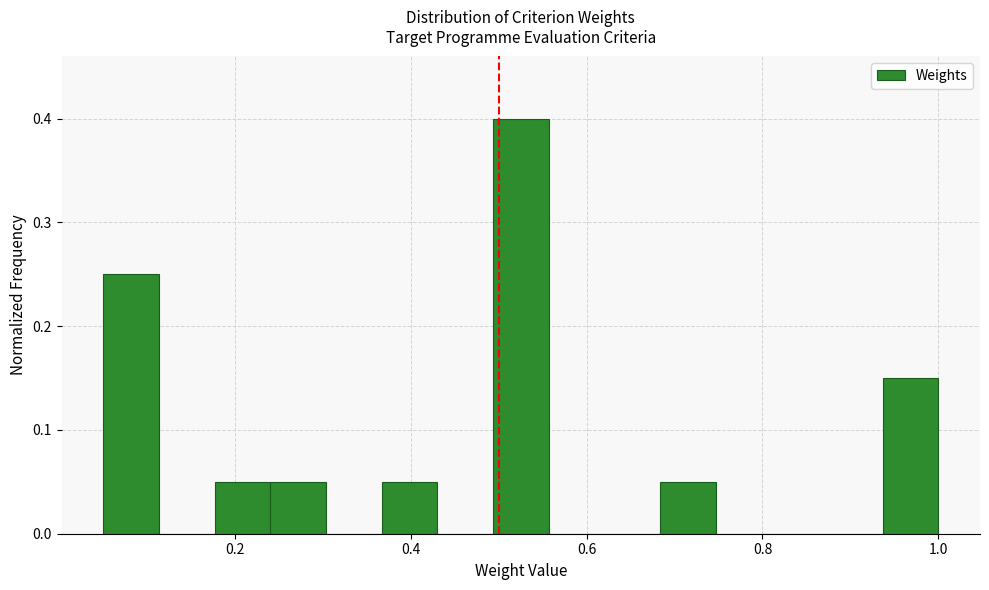

Around what value on the x-axis is the tallest bar? Give the approximate position of its centre, as read against the axis.

0.52